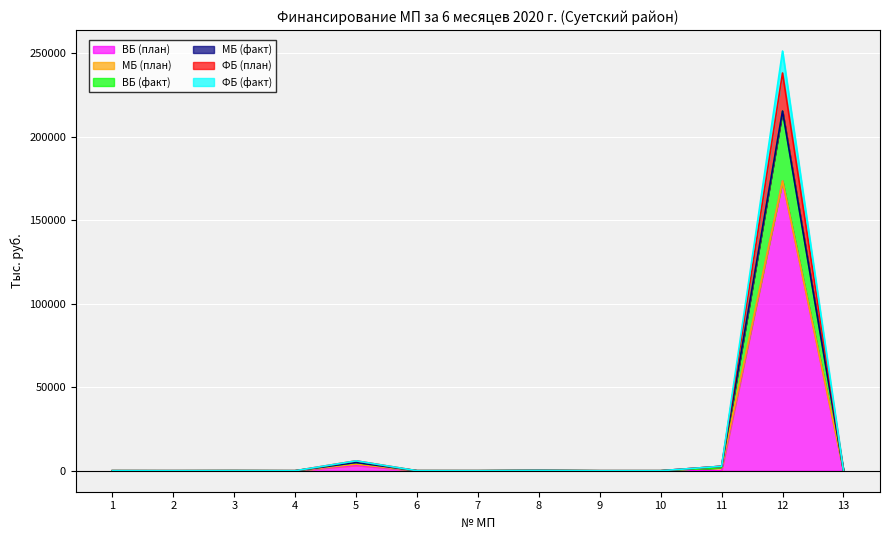

The value of ФБ (факт) at 9 is 111581.6. True or false?

False